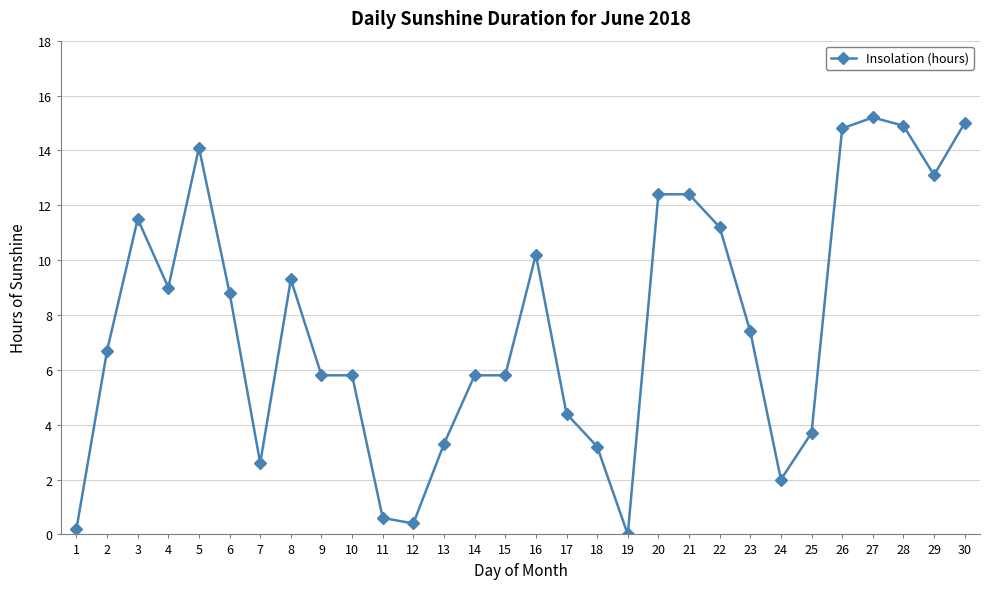

At which category does the data reach its first local peak?

3